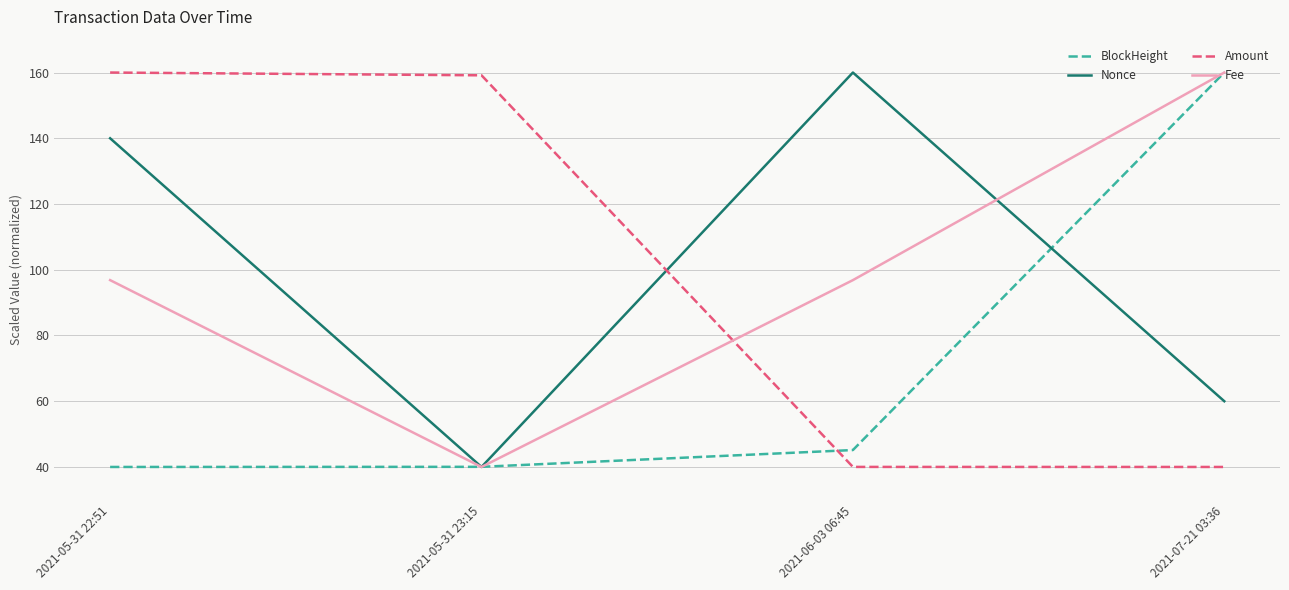

Is the value of Amount at 2021-07-21 03:36 greater than the value of Nonce at 2021-05-31 22:51?

No